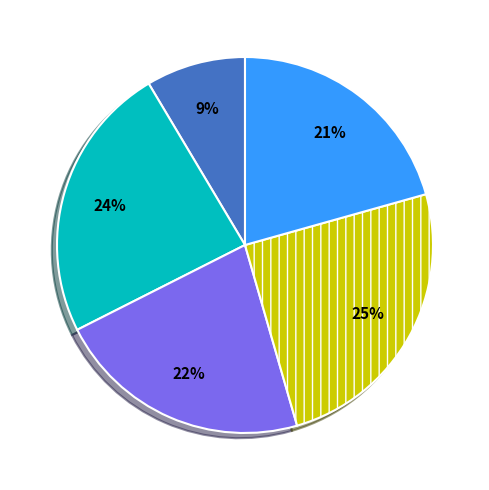

How many slices are in this pie chart?

5